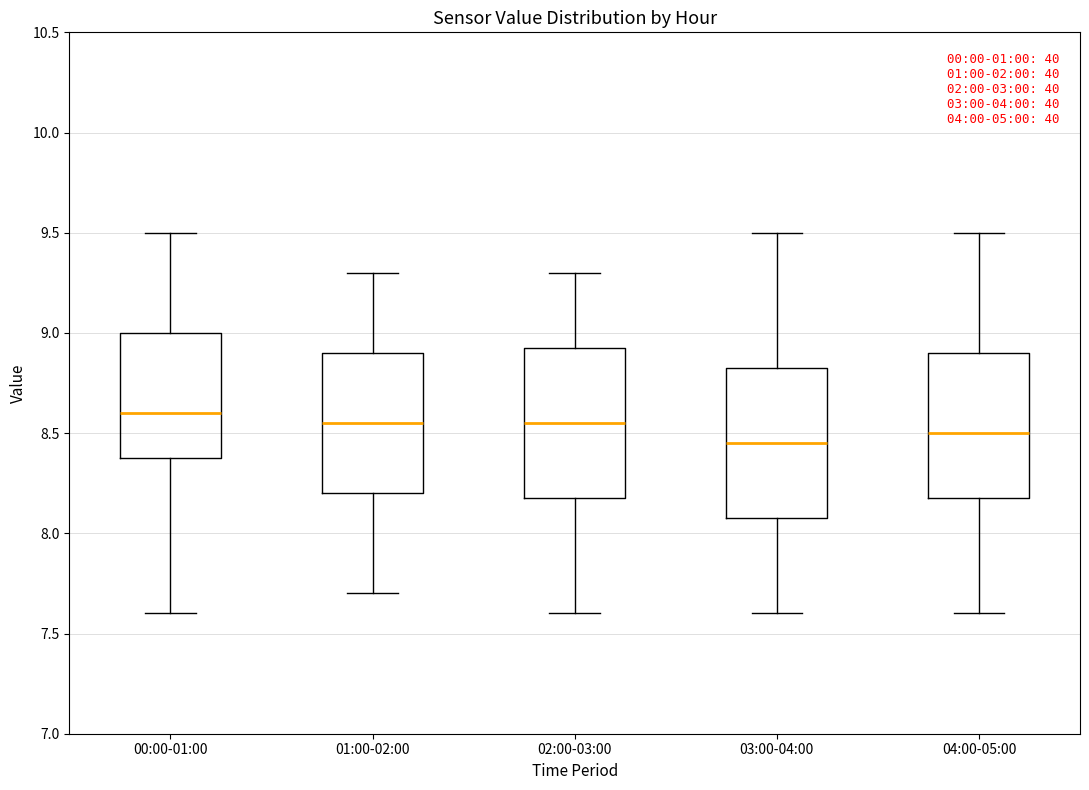

Reading left to right, read every box against the y-axis: the position of its median line, the range the box covers, and the ends of its whiskers. The values are not printed on the chart, so give them approximately, as read against the axis.

00:00-01:00: median 8.60, box 8.40 to 9.00, whiskers 7.60 to 9.50
01:00-02:00: median 8.55, box 8.20 to 8.90, whiskers 7.70 to 9.30
02:00-03:00: median 8.55, box 8.20 to 8.95, whiskers 7.60 to 9.30
03:00-04:00: median 8.45, box 8.10 to 8.85, whiskers 7.60 to 9.50
04:00-05:00: median 8.50, box 8.20 to 8.90, whiskers 7.60 to 9.50